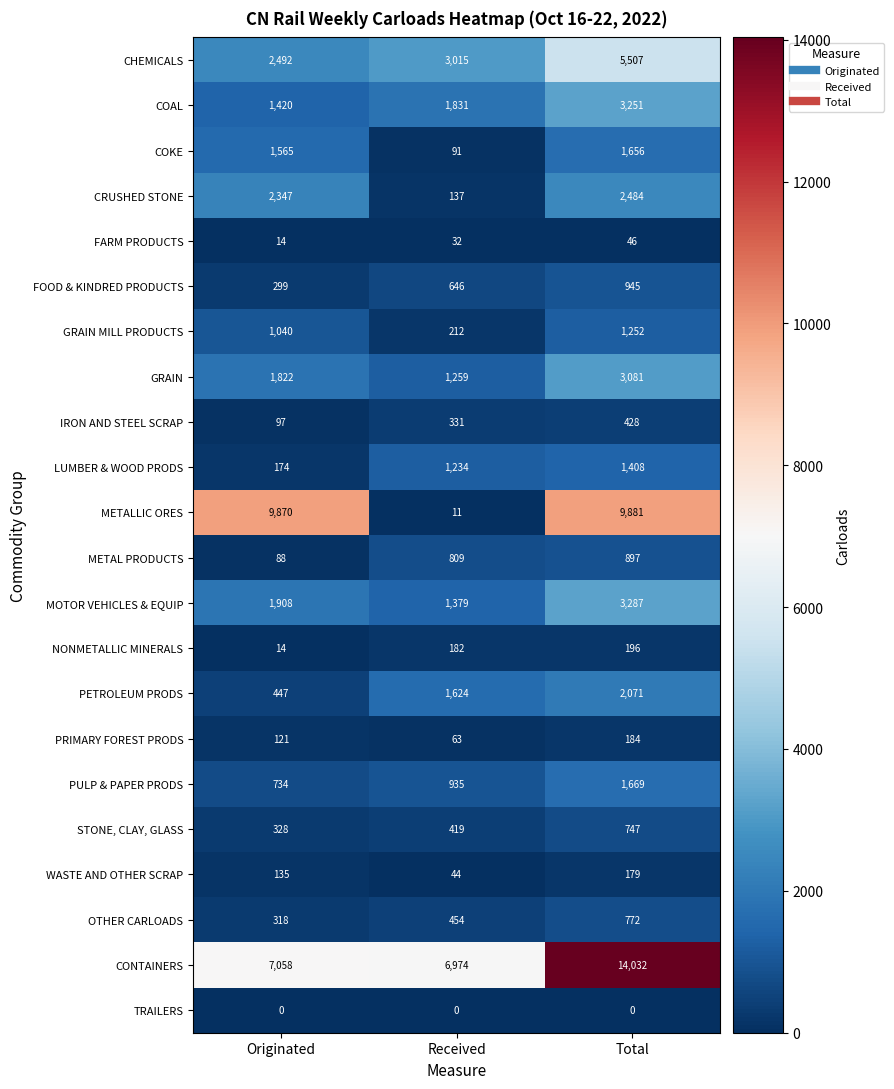

What is the greatest value displayed?

14032